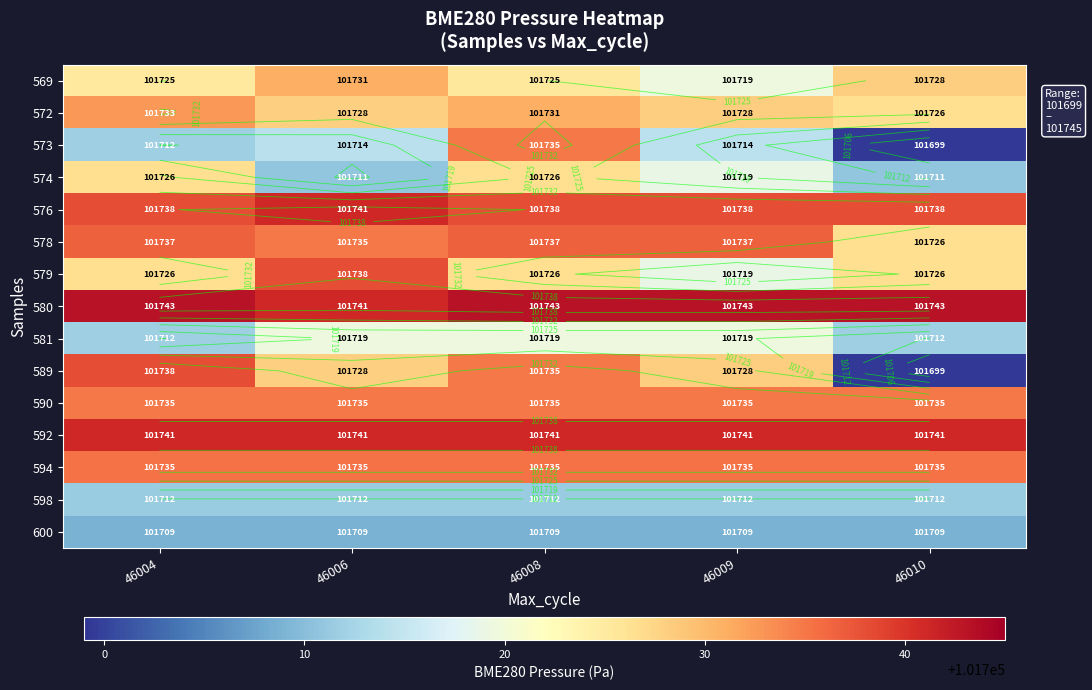

Rank the series at 46009 from highest to lowest value.

580, 592, 576, 578, 594, 590, 572, 589, 569, 581, 574, 579, 573, 598, 600